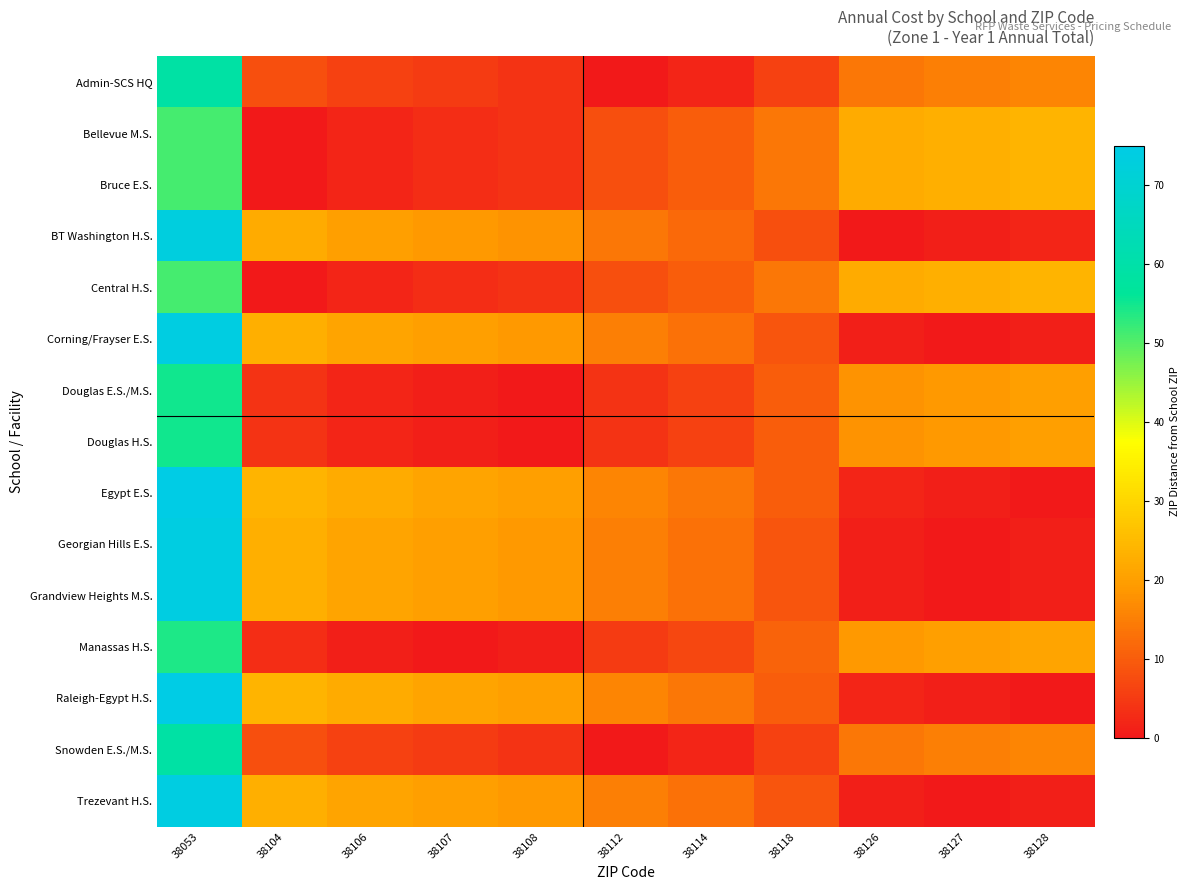

Which has a higher value, 38114 or 38126?

38126